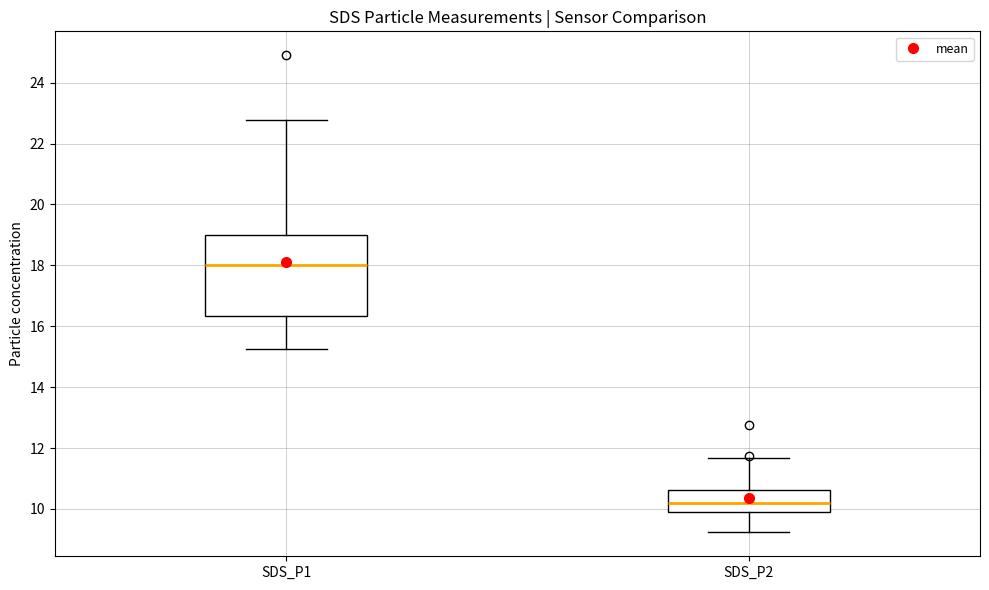

Reading left to right, transcribe this box plot: for each box, give where its median line is, the range the box spans, and where its two whiskers end, as read against the y-axis. The values are not printed on the chart, so give them approximately, as read against the axis.

SDS_P1: median 18.0, box 16.4 to 19.0, whiskers 15.2 to 22.8
SDS_P2: median 10.2, box 10.0 to 10.6, whiskers 9.2 to 11.6